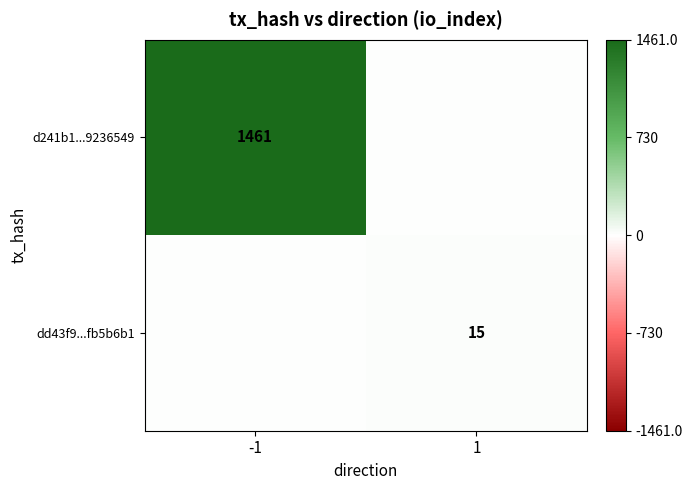

Is it true that d241b1...9236549 equals 1461 at -1?

True